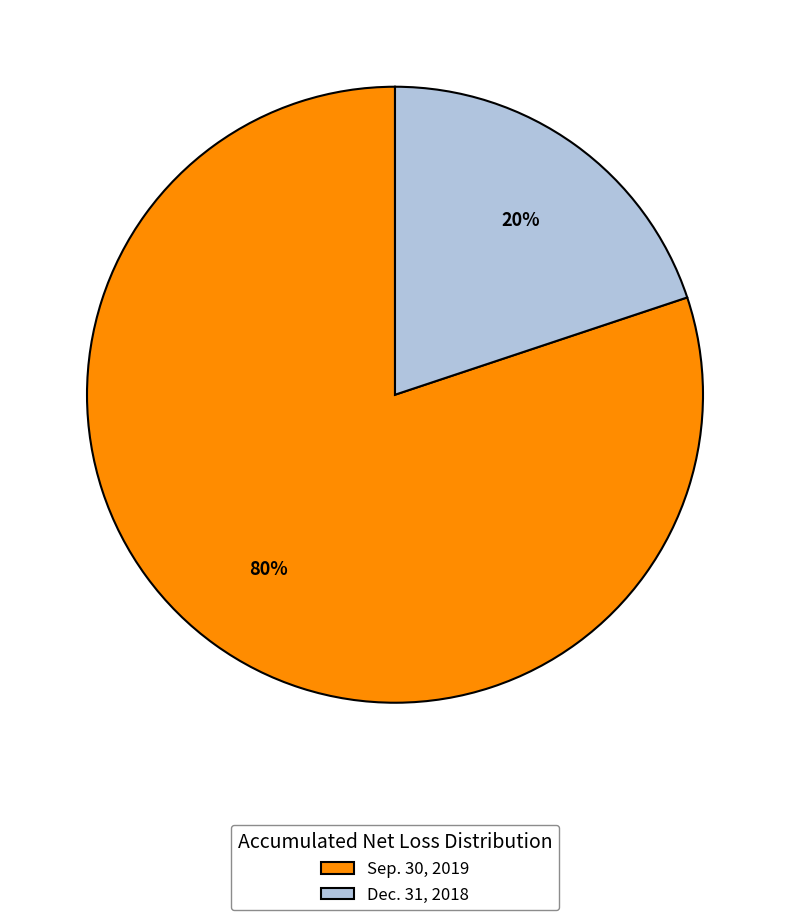

Is it true that Sep. 30, 2019 is 80% of the pie?

True